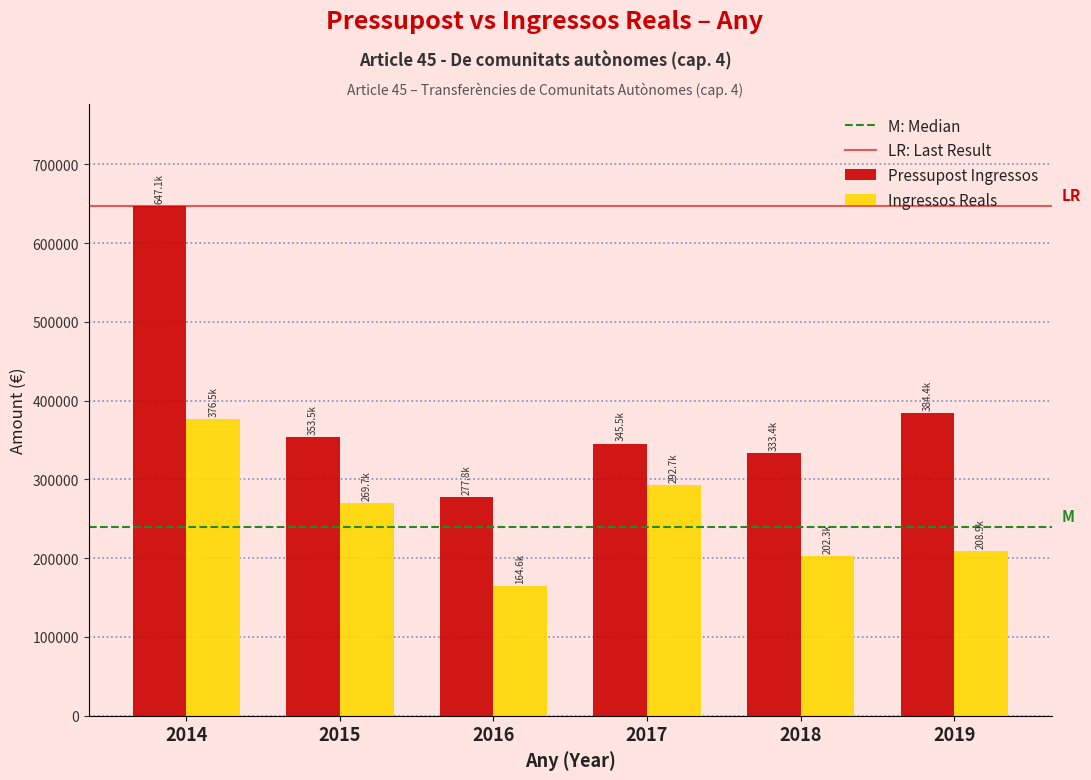

What is the spread (max minus min) of values at 2018?

131181.9